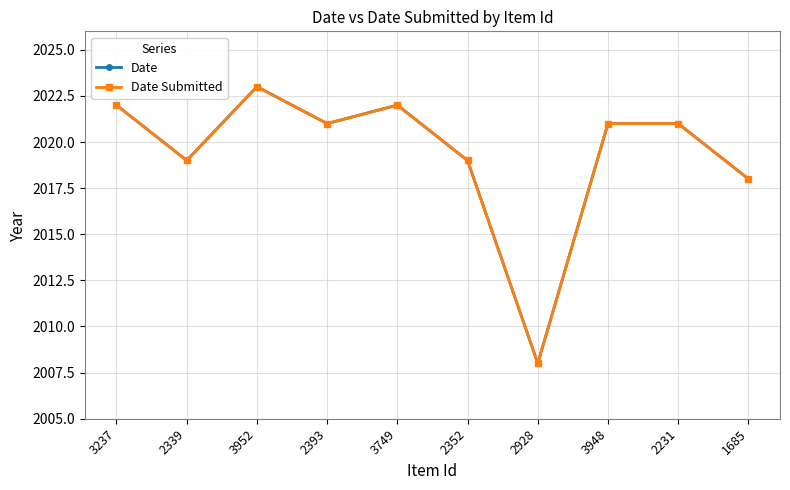

Which category has the highest value in the Date series?

3952